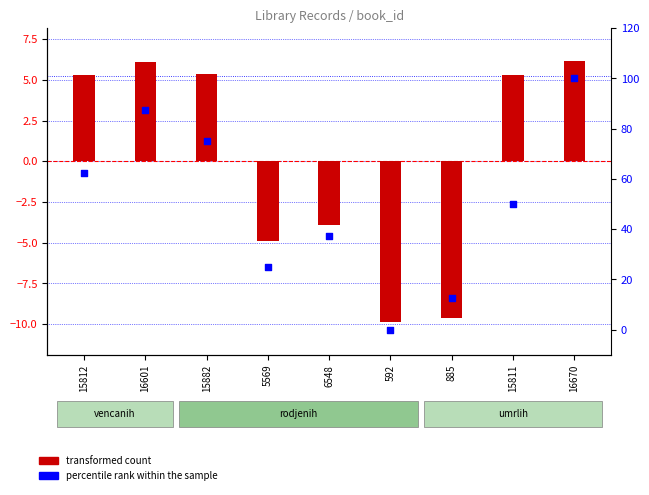

What are all the series names shown in the legend?

transformed count, percentile rank within the sample